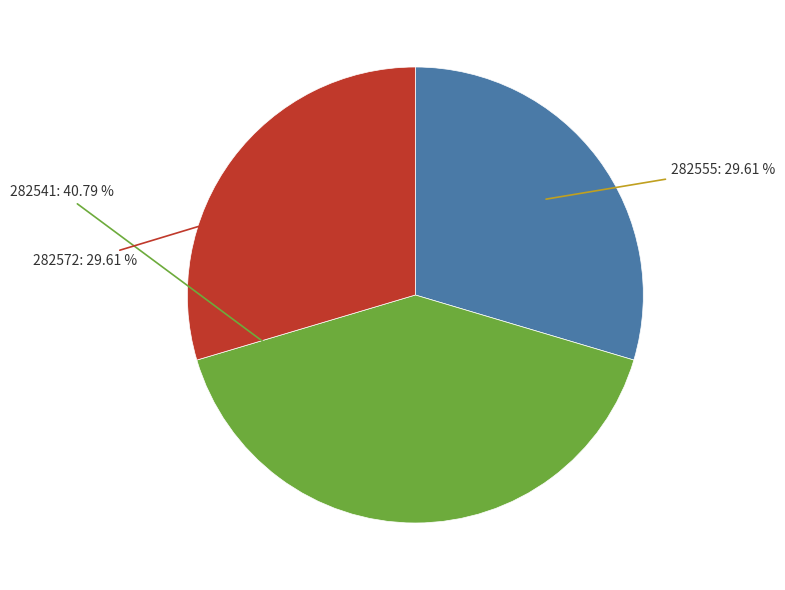

Count the number of slices in the pie.

3